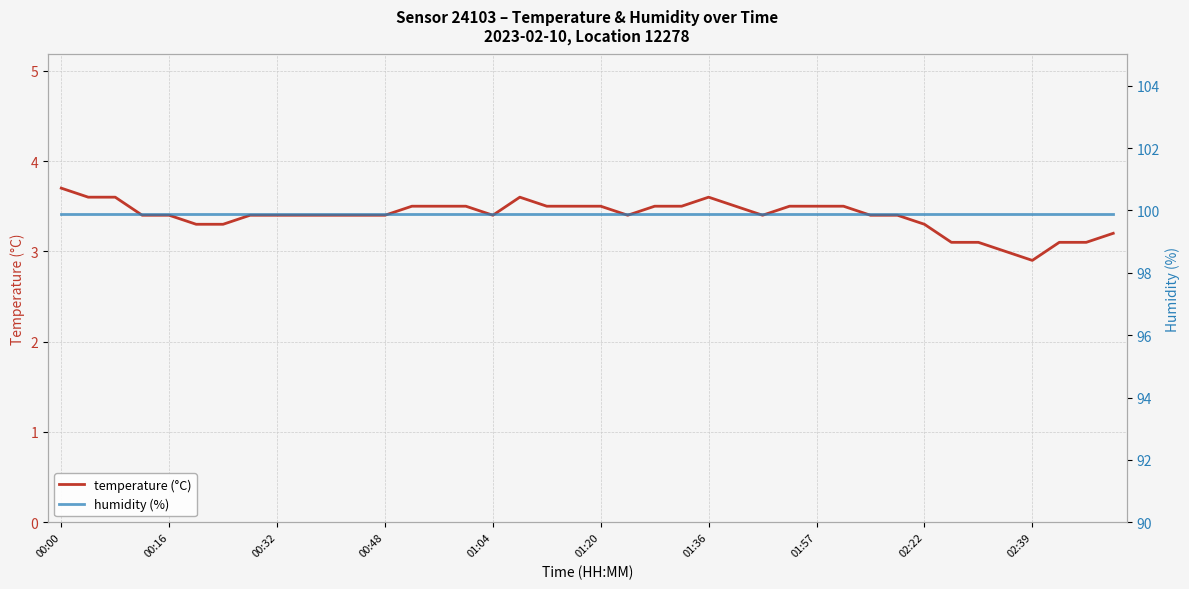

What is the difference between the highest and lowest values at 23?

96.4